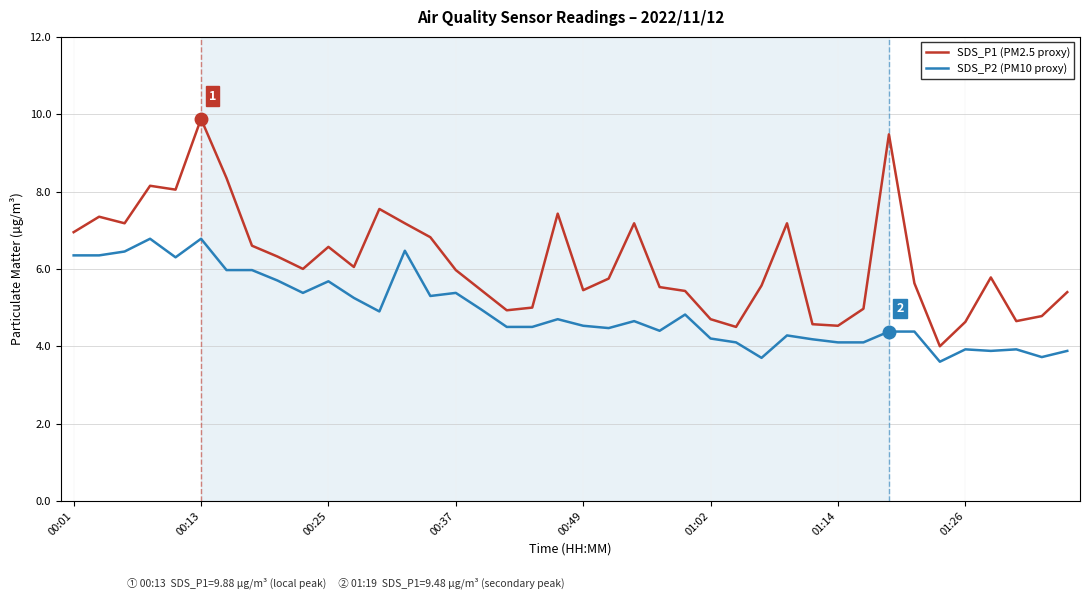

What is the difference between the maximum and minimum values in the SDS_P2 (PM10 proxy) series?

3.2